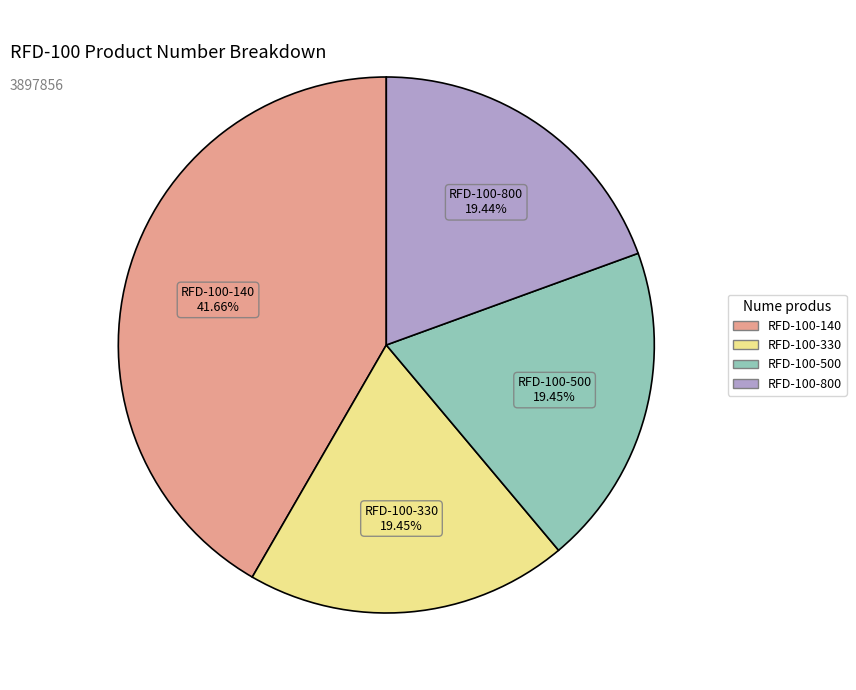

Which slice is the largest?

RFD-100-140